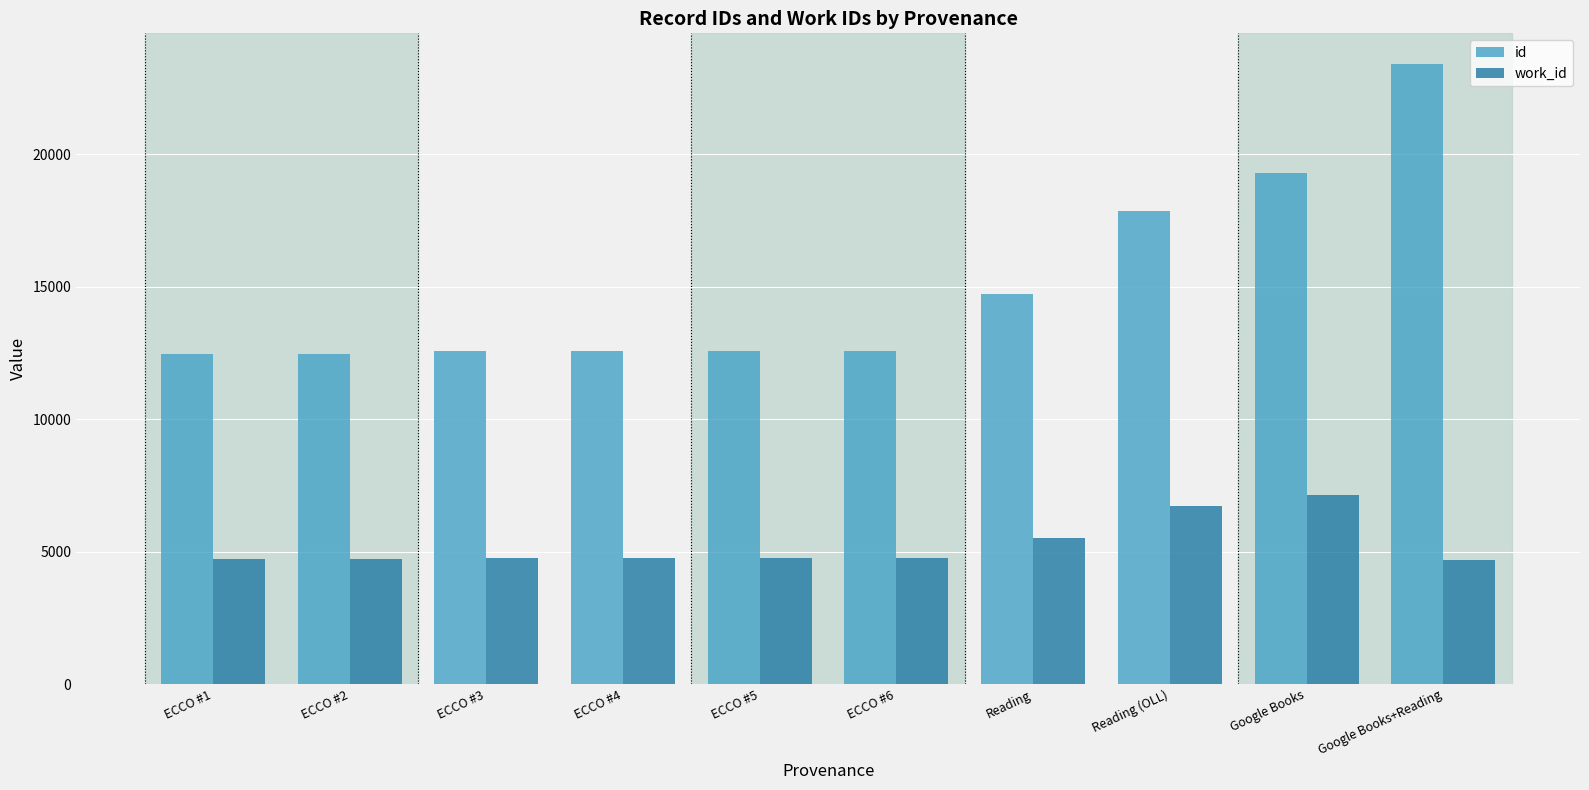

What position from the right is Reading (OLL)?

3